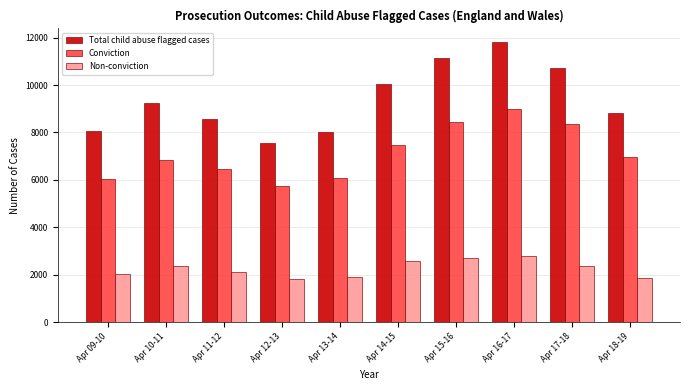

What is the difference between the Total child abuse flagged cases values at Apr 10-11 and Apr 09-10?

1156